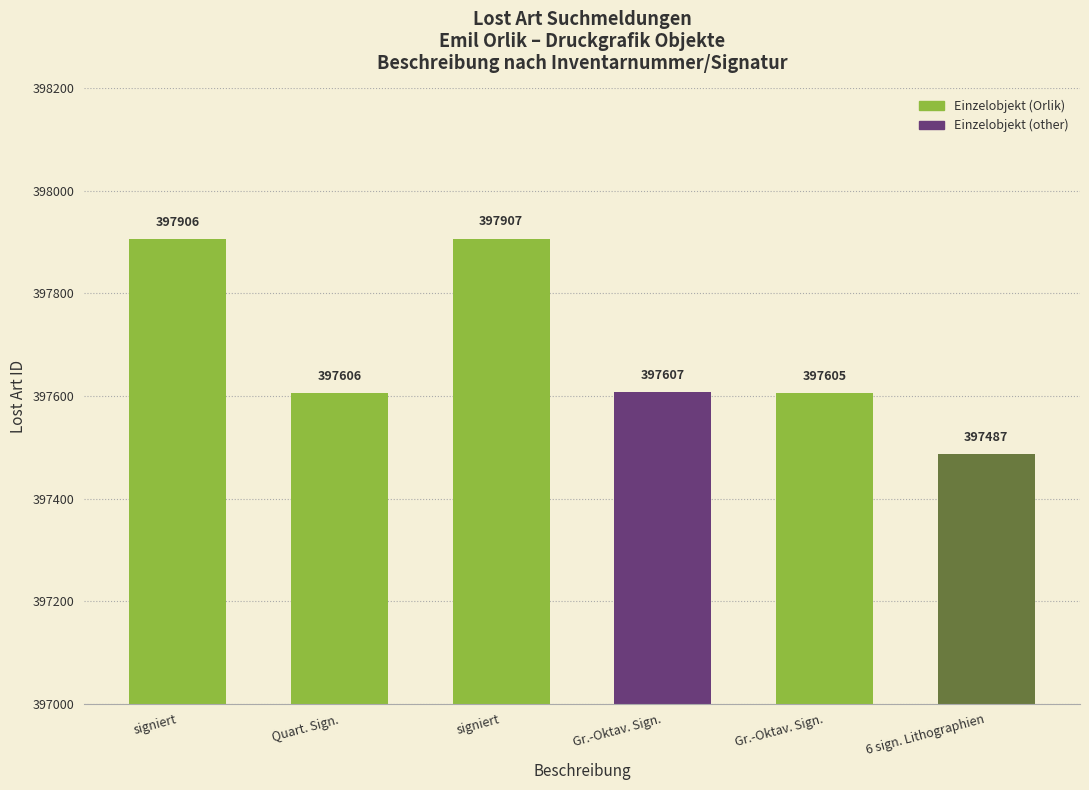

How many bars are there in total?

6